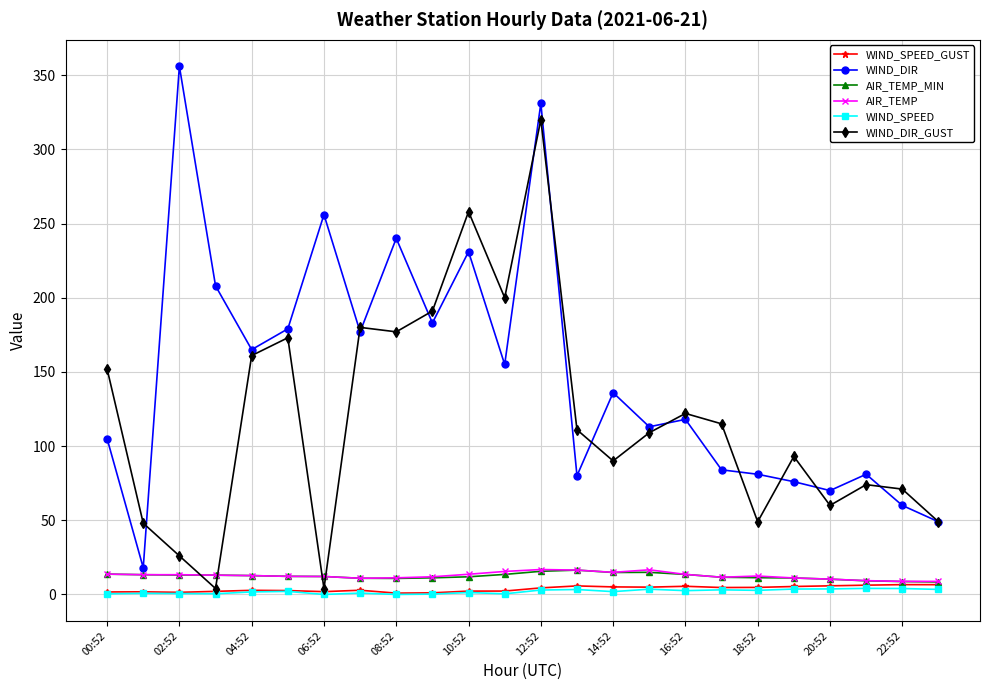

True or false: WIND_SPEED and WIND_DIR cross at least once.

False